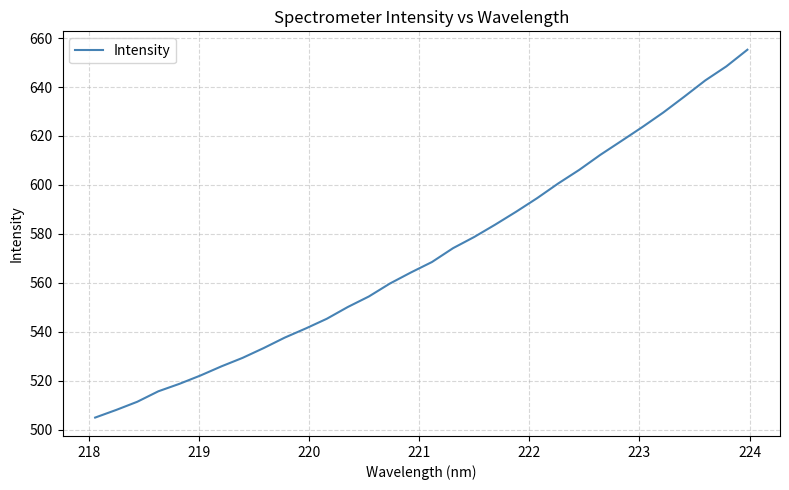

What is the difference between the maximum and minimum values?

150.4